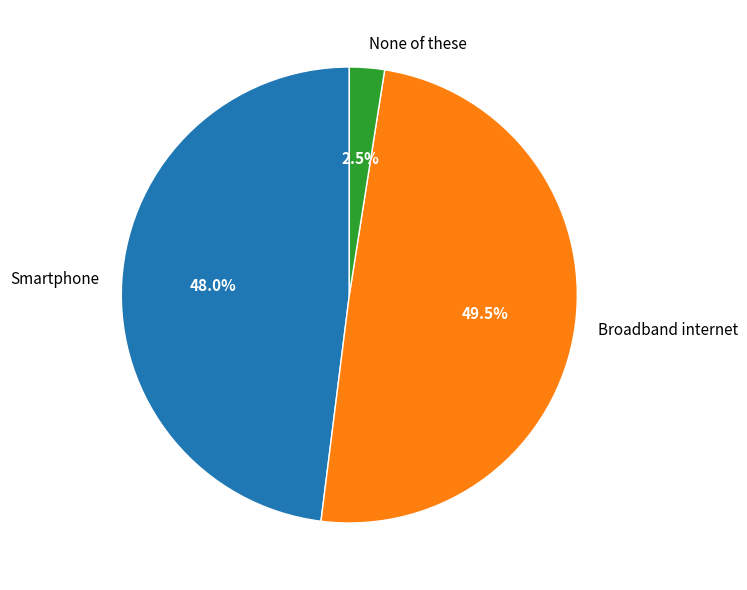

Which has a higher value, None of these or Broadband internet?

Broadband internet